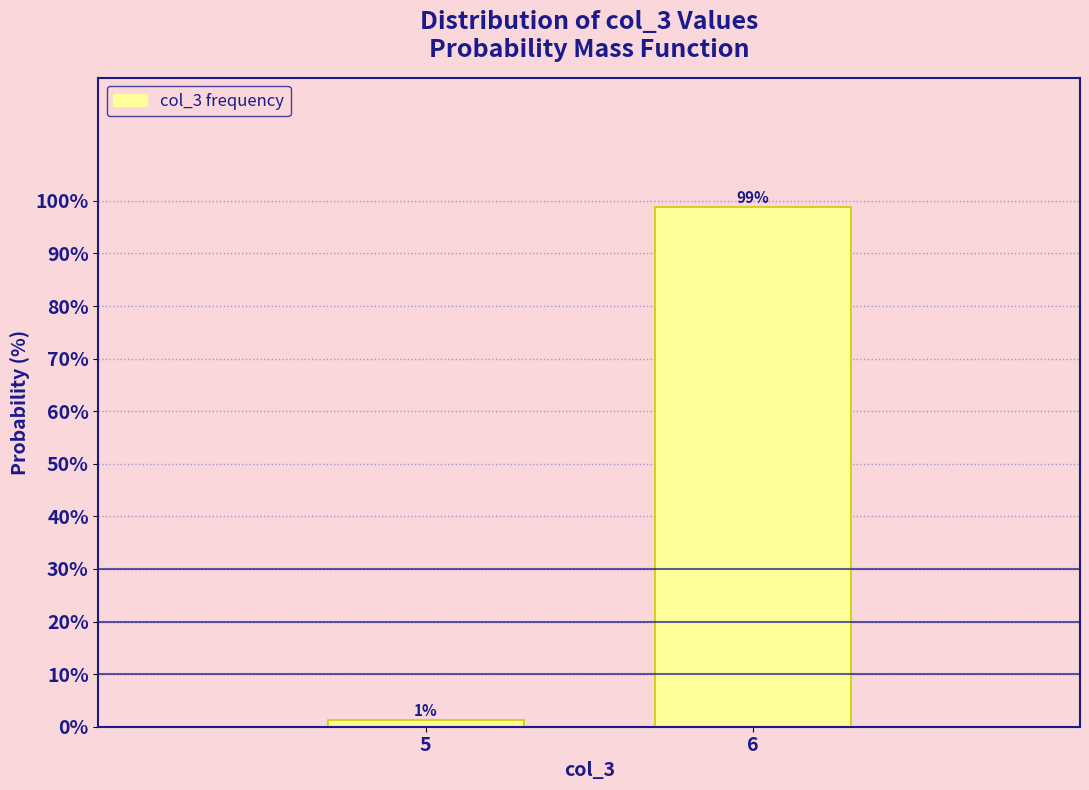

Where does the data first go above 98?

6